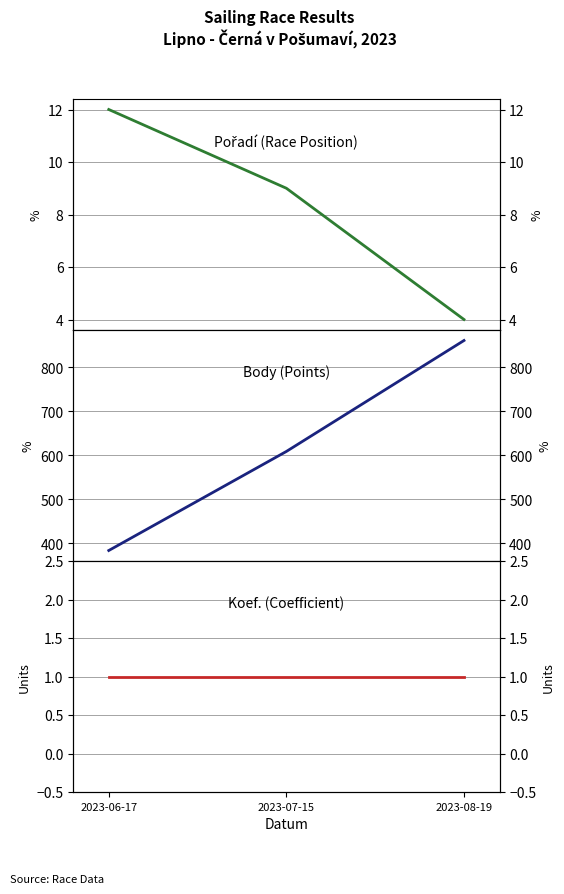

What is the difference between the maximum and minimum values in the Pořadí series?

8